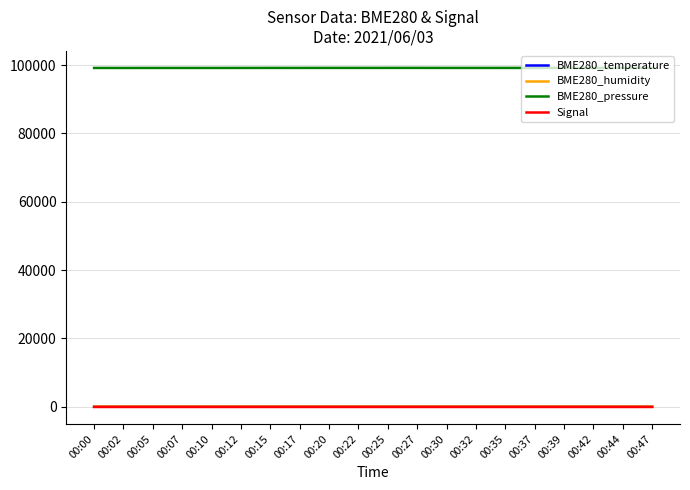

What is the difference between the highest and lowest values at 00:42?

99205.7